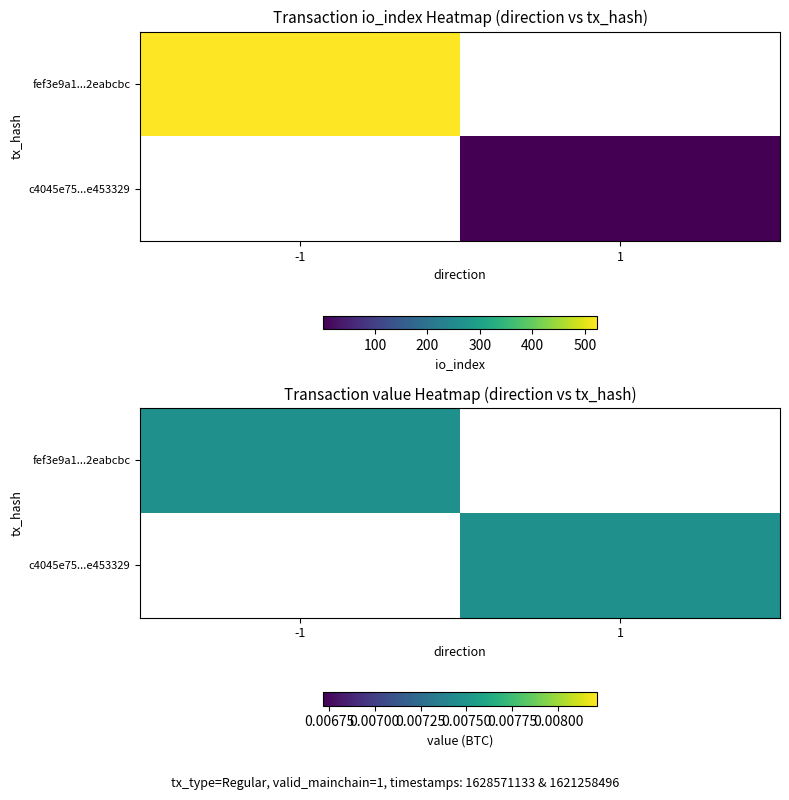

What is the maximum value for c4045e75c178a03bbd32564a6b906f2be453329?

1